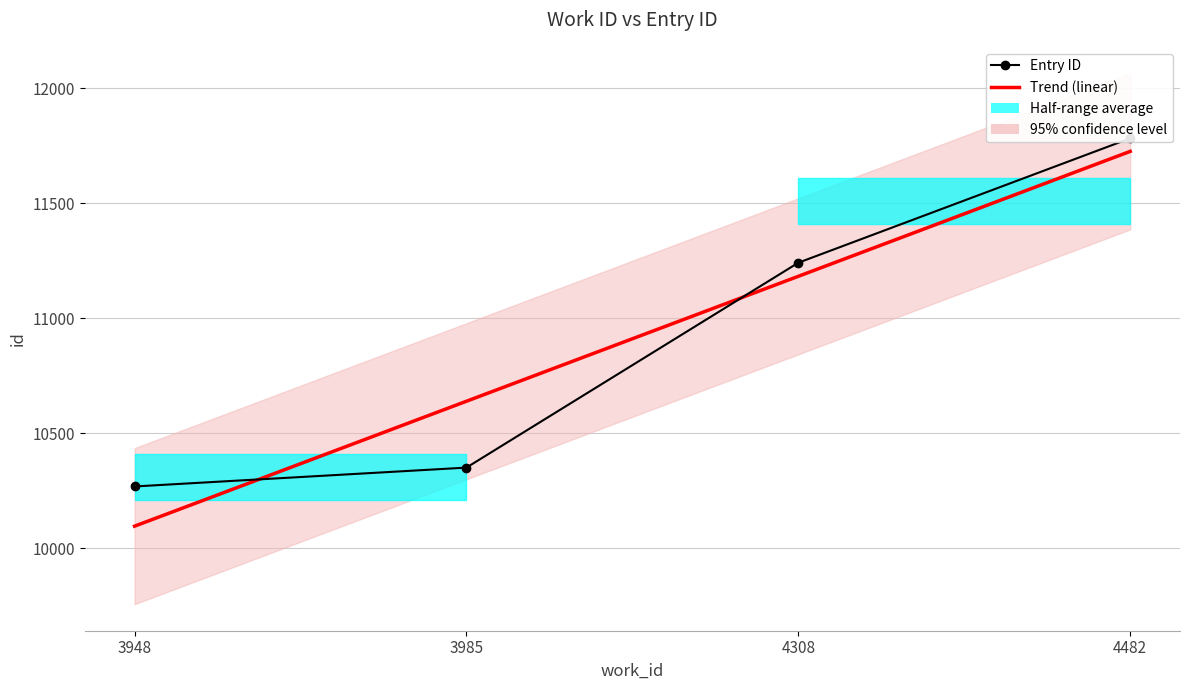

Between which two adjacent categories do Entry ID and Trend (linear) first intersect?

3948 and 3985